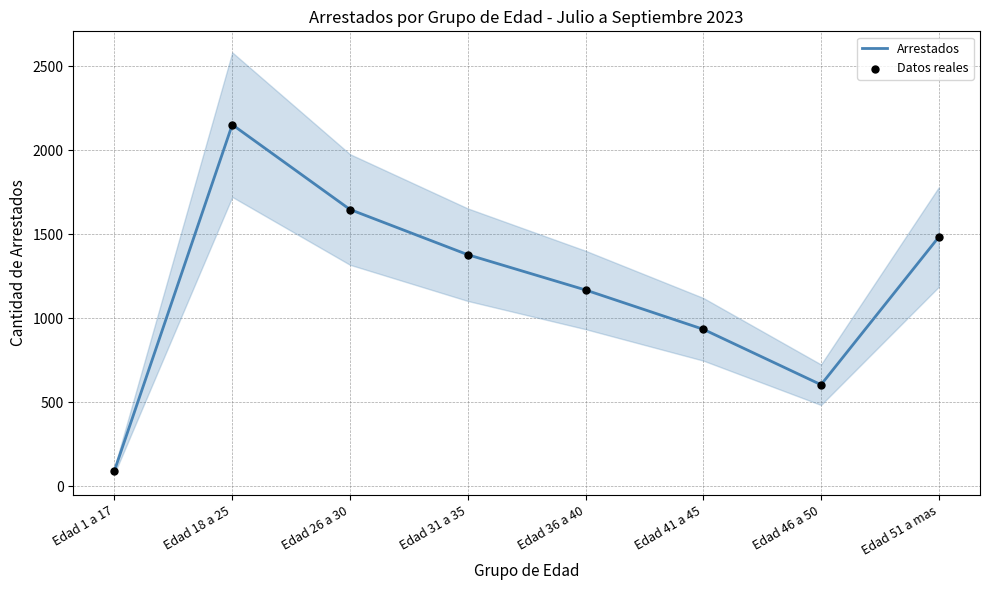

What are all the series names shown in the legend?

Arrestados, Datos reales